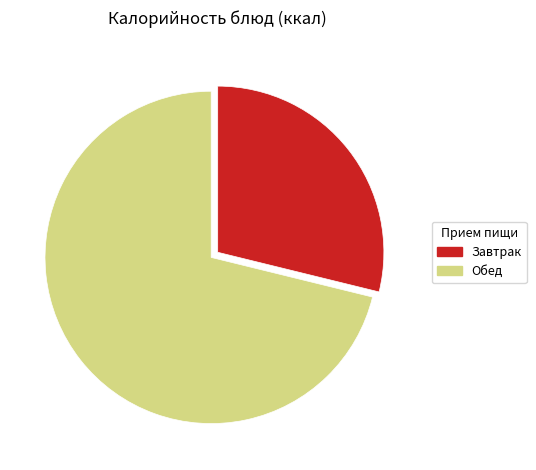

Is there any slice that represents more than half of the pie?

Yes